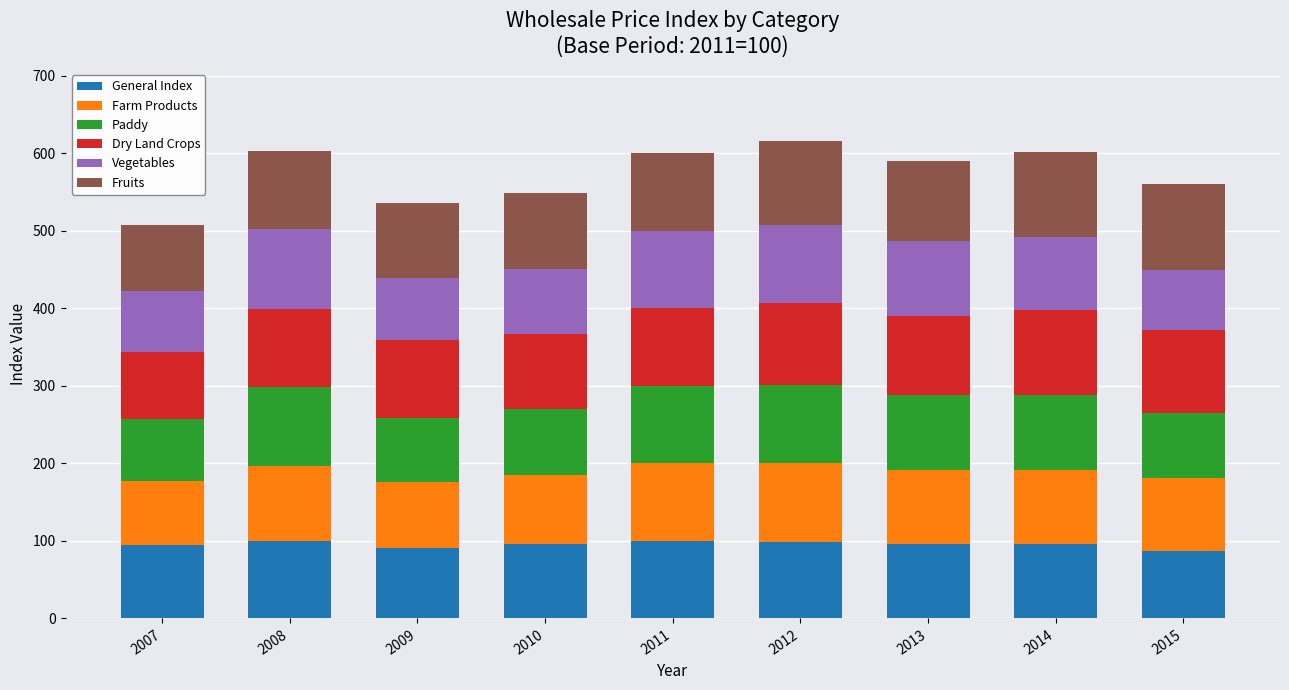

Does the chart contain any negative values?

No